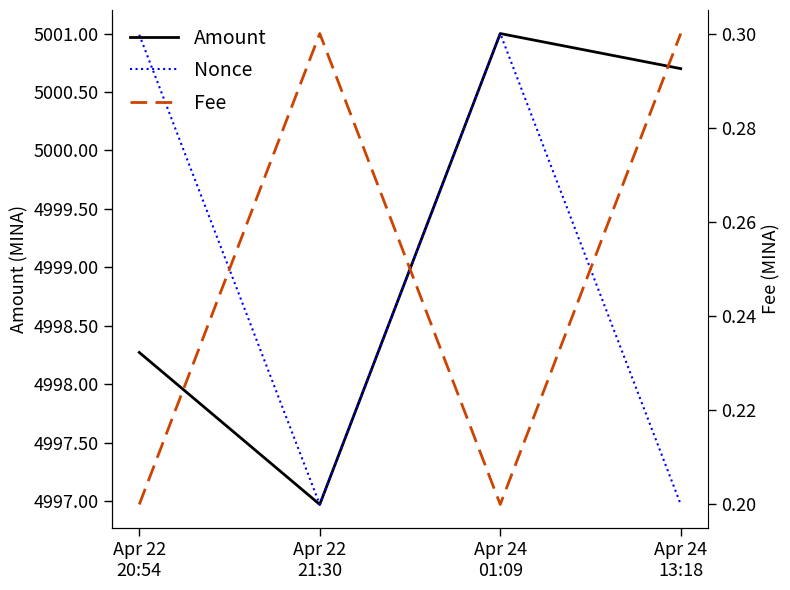

At Apr 22
21:30, list the series in order from largest to smallest.

Amount, Nonce, Fee